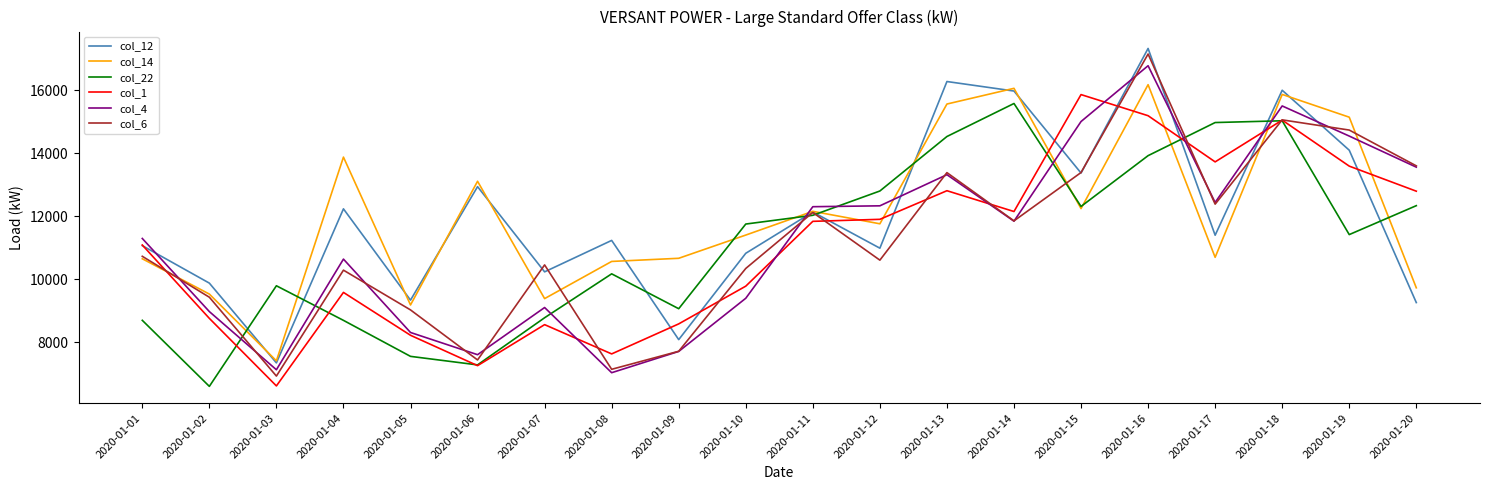

Between which two adjacent categories do col_22 and col_6 first intersect?

2020-01-02 and 2020-01-03